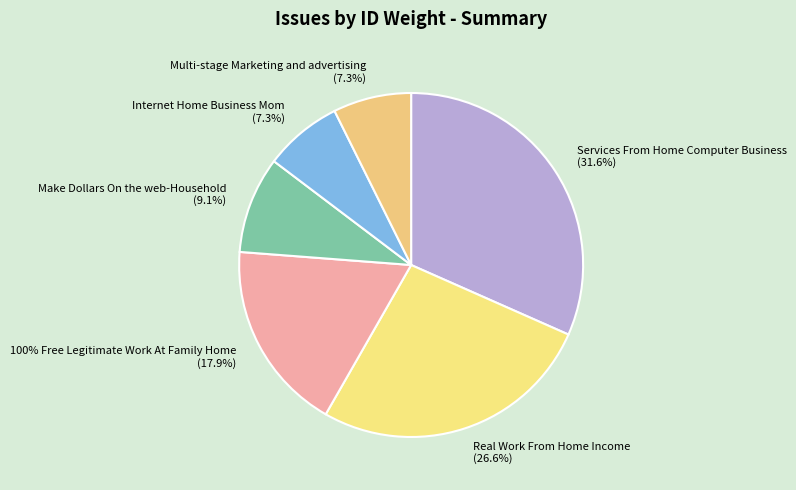

Is it true that Make Dollars On the web-Household is 9% of the pie?

True